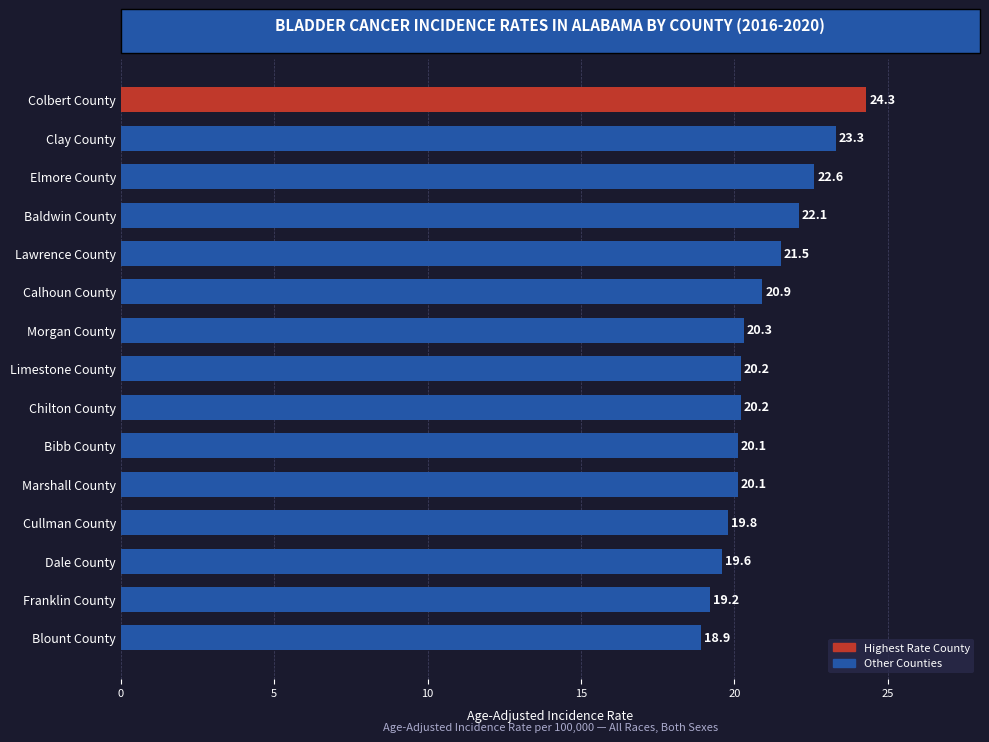

What is the value of the 1st bar from the top?

24.3